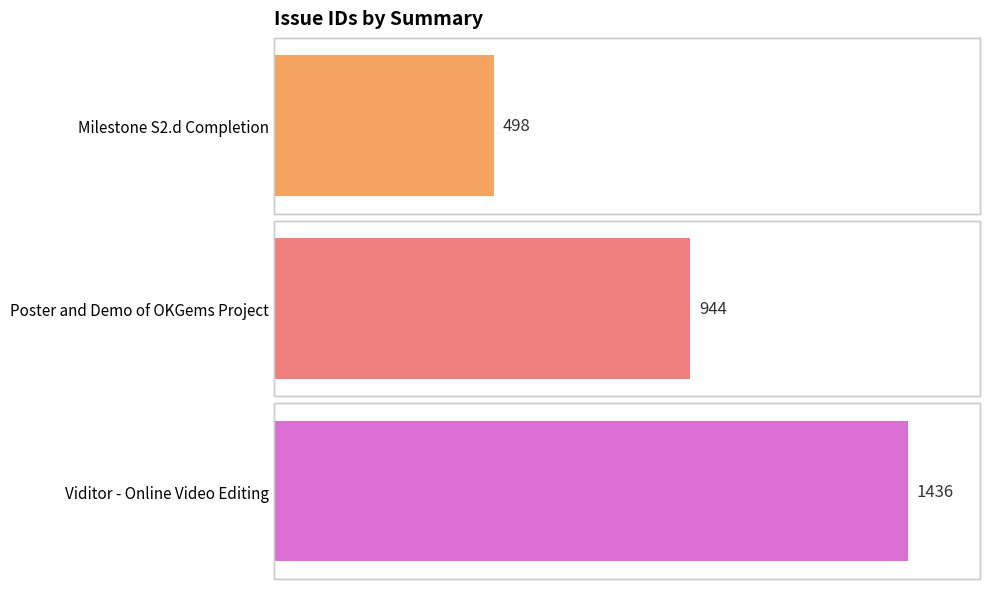

What is the sum of the values at Viditor - Online Video Editing and Milestone S2.d Completion?

1934